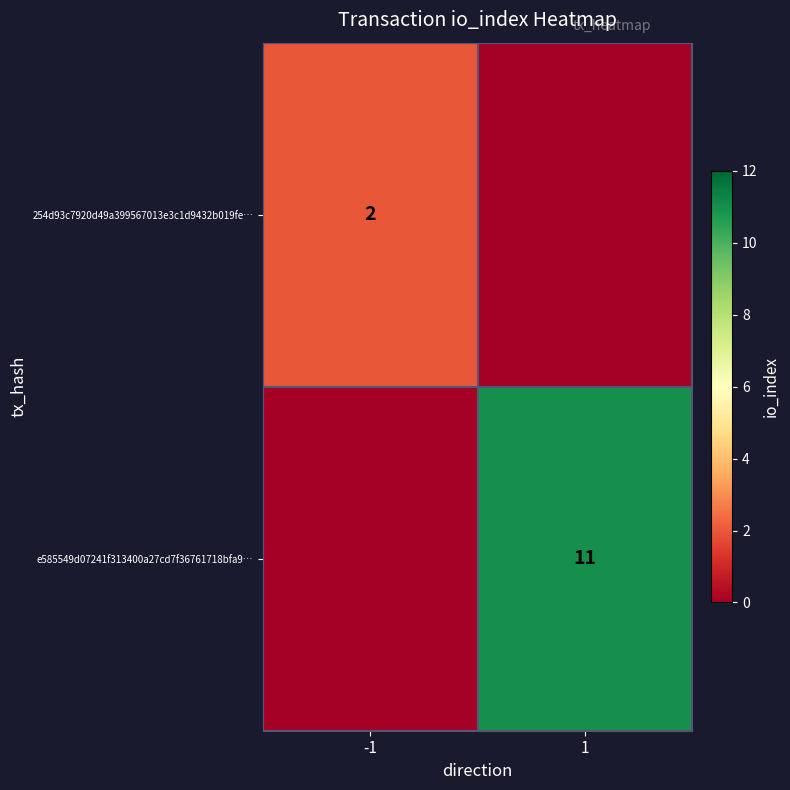

True or false: 254d93c7920d49a399567013e3c1d9432b019fe… has a value of 2 at -1.

True